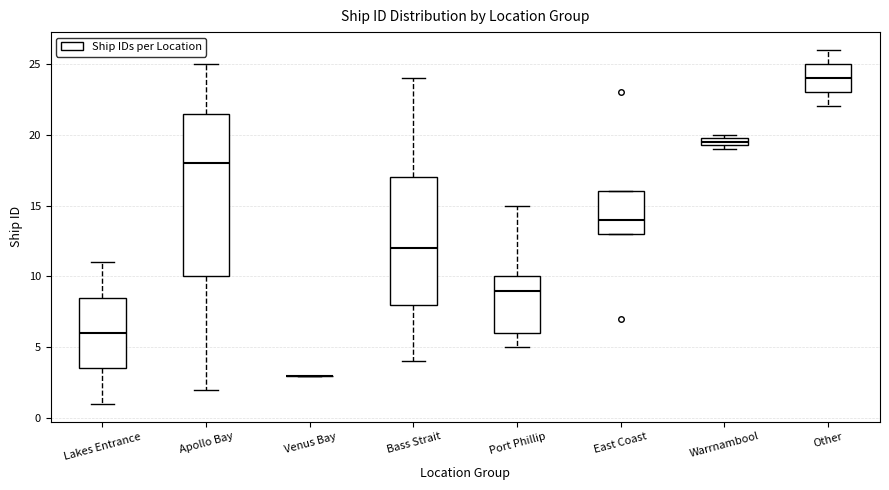

Comparing the boxes themselves (not the whiskers), which one is the tallest?

Apollo Bay